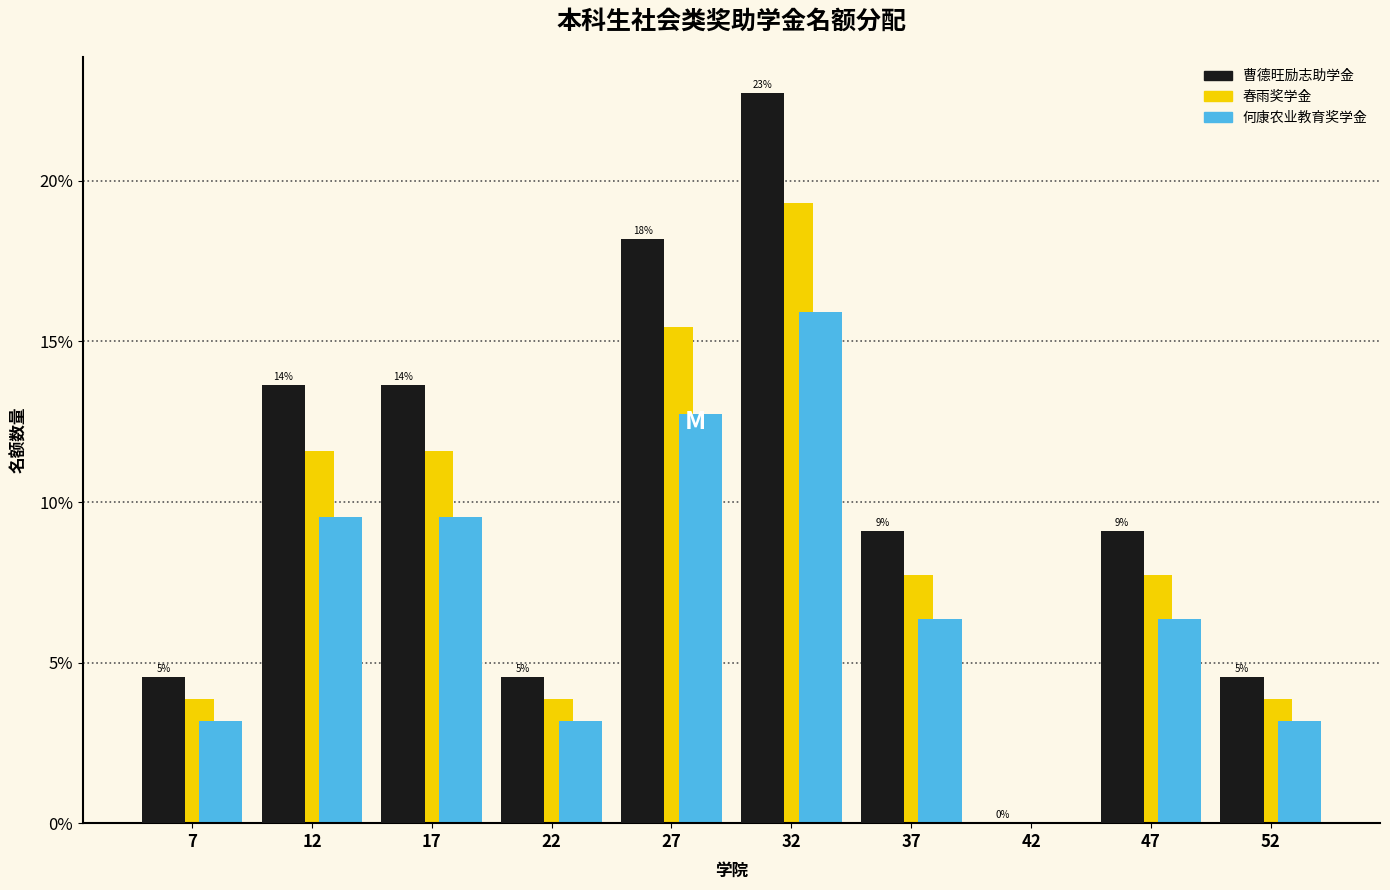

In the 何康农业教育奖学金 series, which range on the x-axis has the tallest bar?

30 to 35